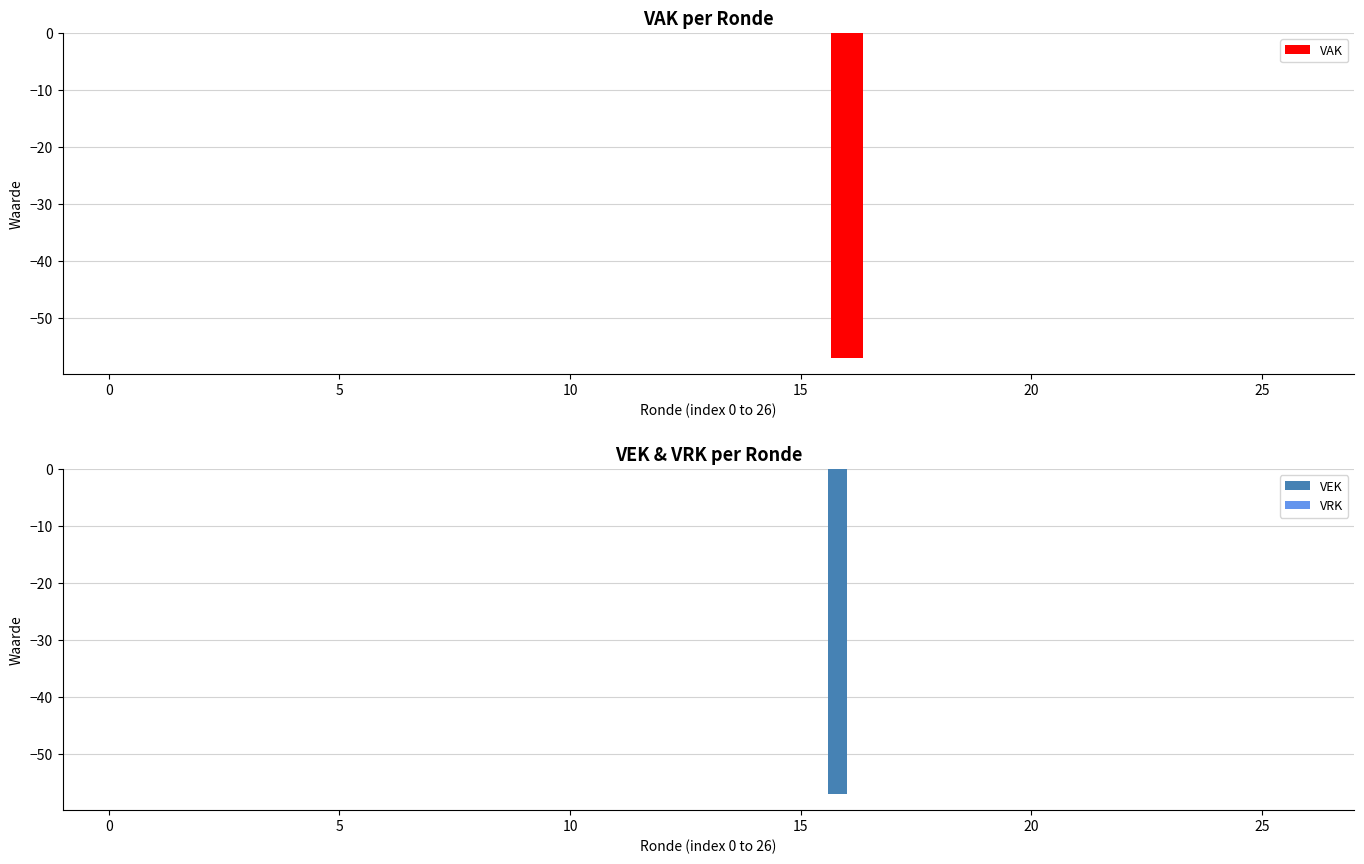

How many bars are there in total?

81